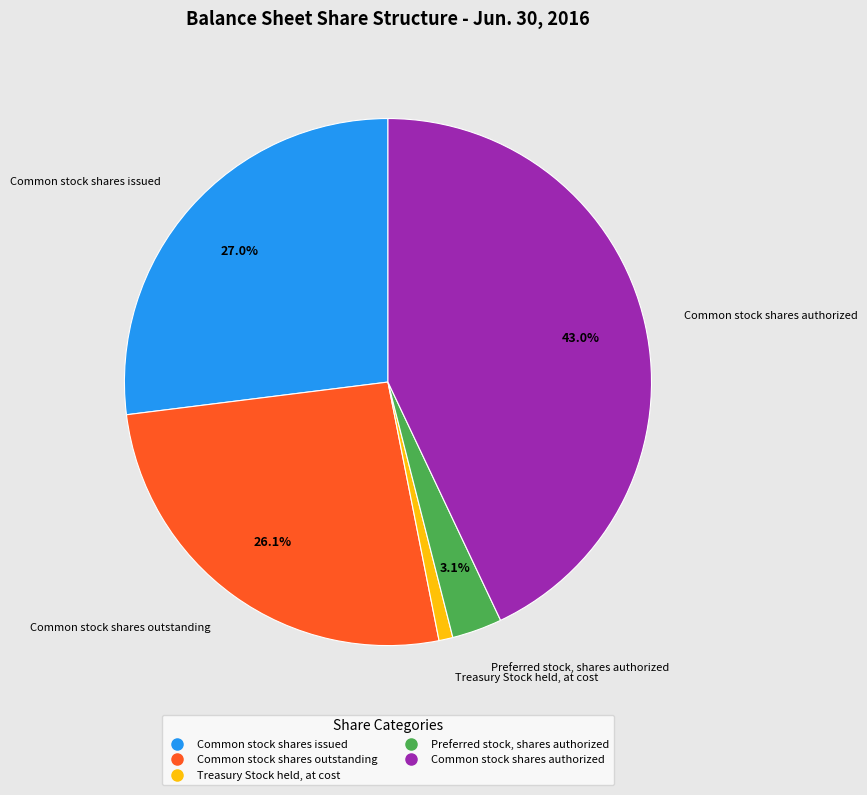

Which has a higher value, Common stock shares outstanding or Common stock shares issued?

Common stock shares issued